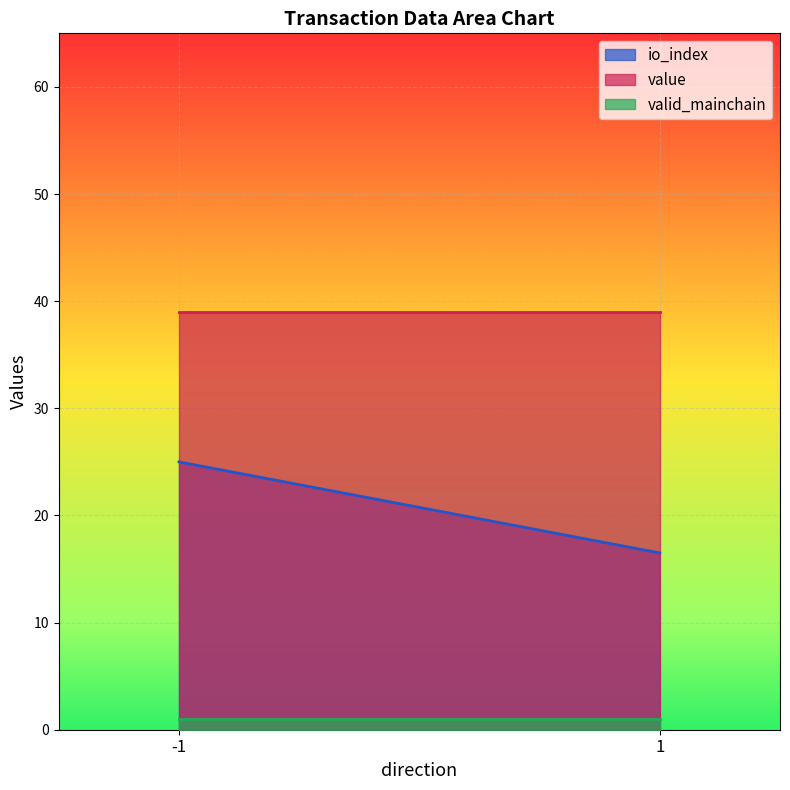

What is the minimum value for value?

39.0